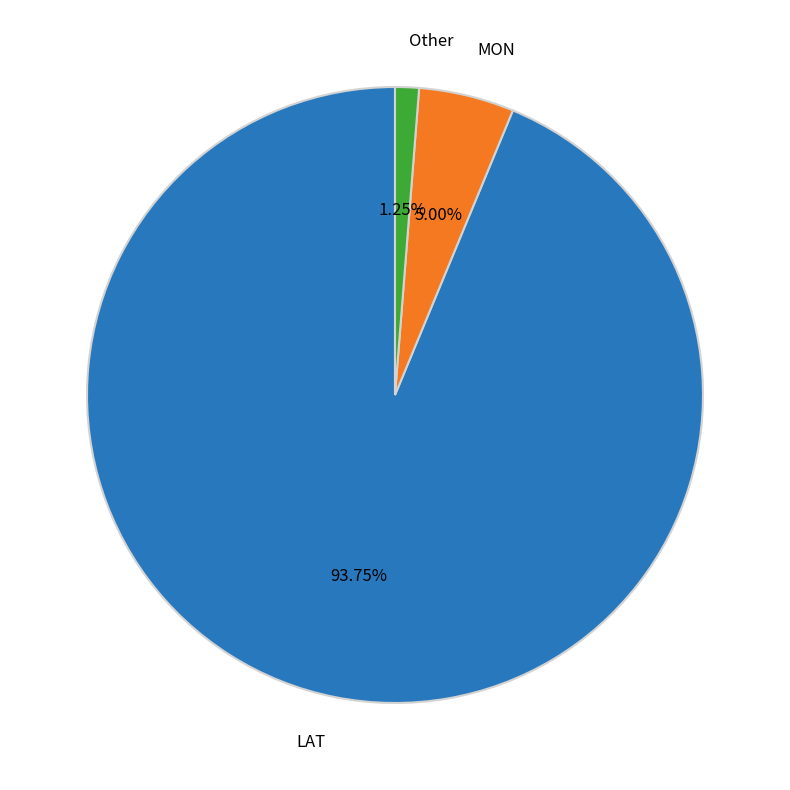

How many segments does this pie chart have?

3